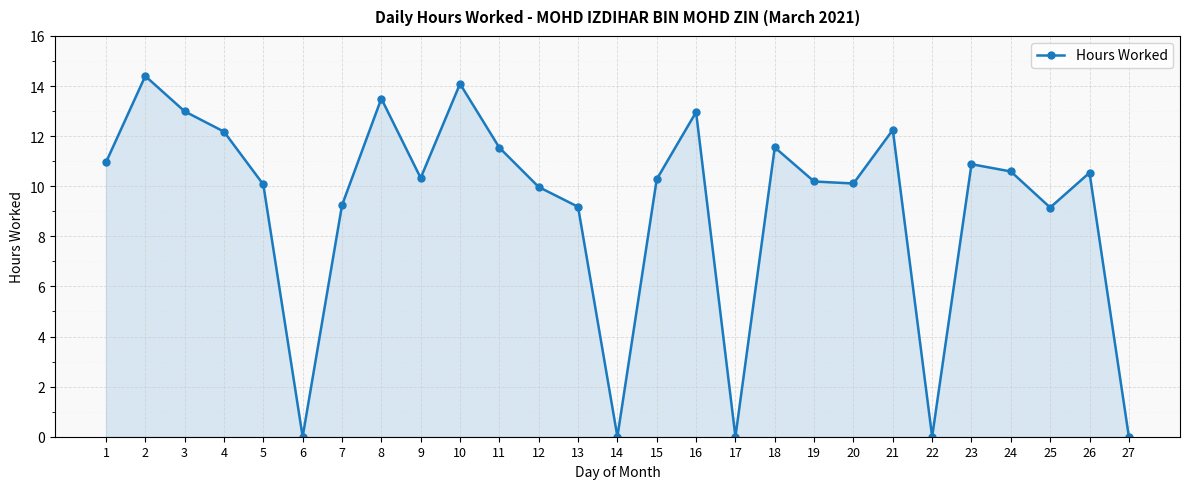

What is the value of the 9th point from the left?

10.3